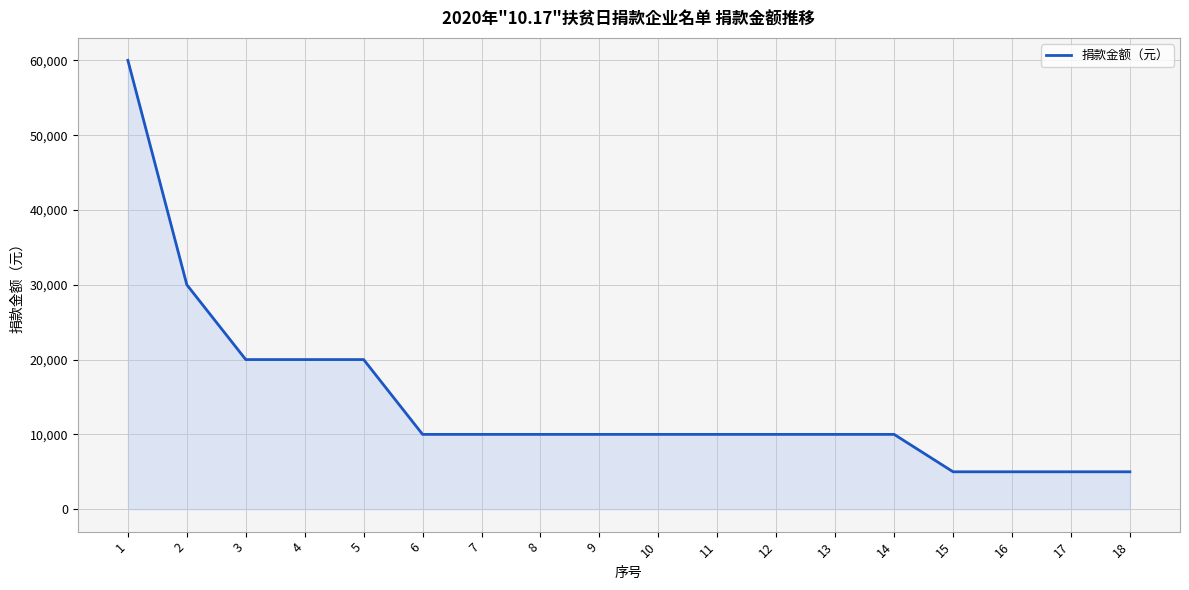

Between 13 and 4, which is larger?

4